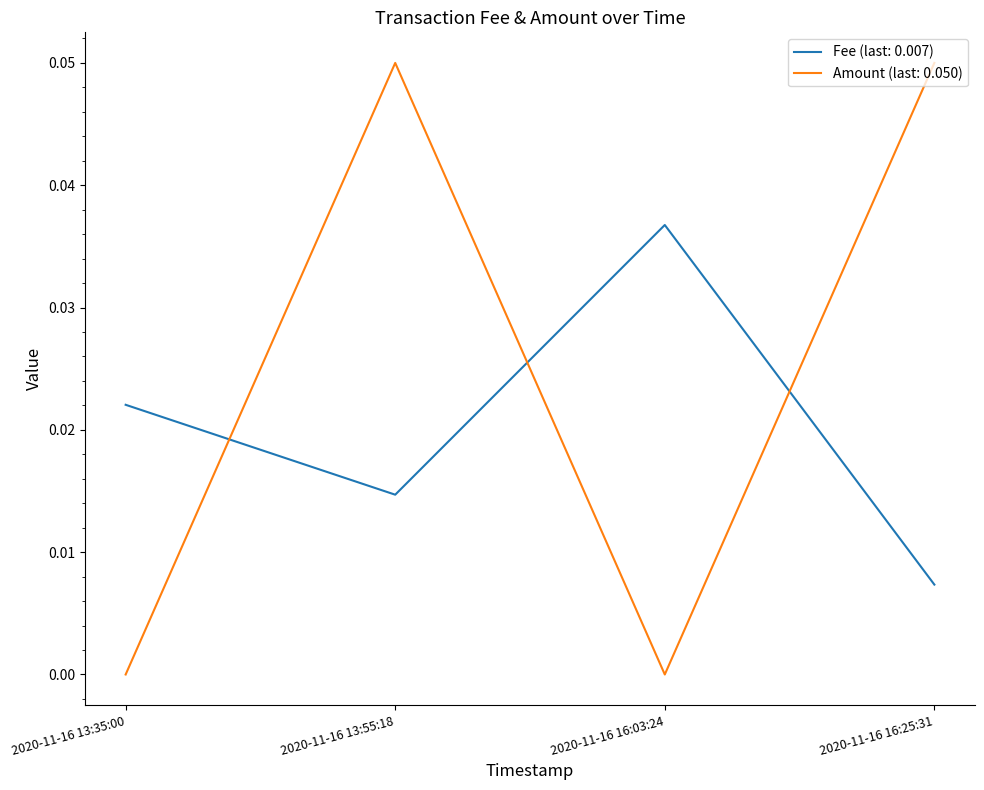

List the series in order of their peak value, lowest first.

Fee (last: 0.007), Amount (last: 0.050)